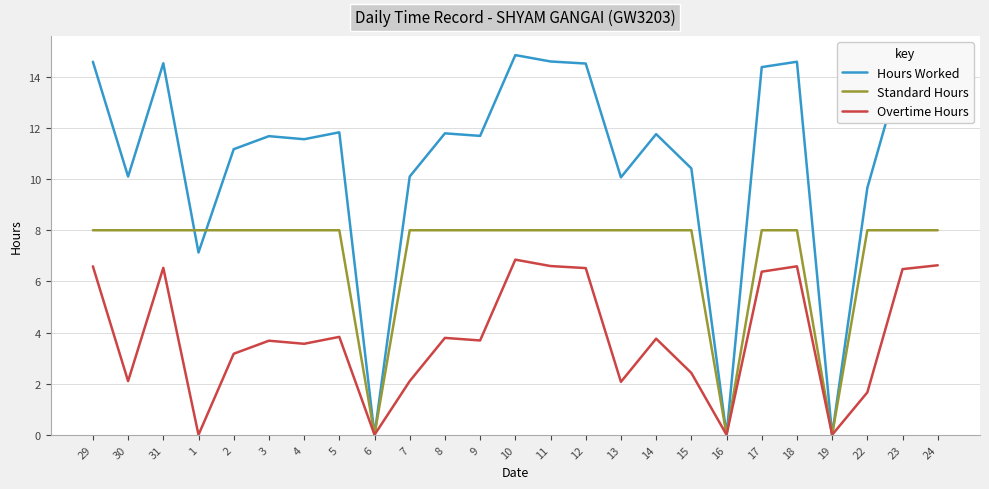

Rank the series at 10 from highest to lowest value.

Hours Worked, Standard Hours, Overtime Hours